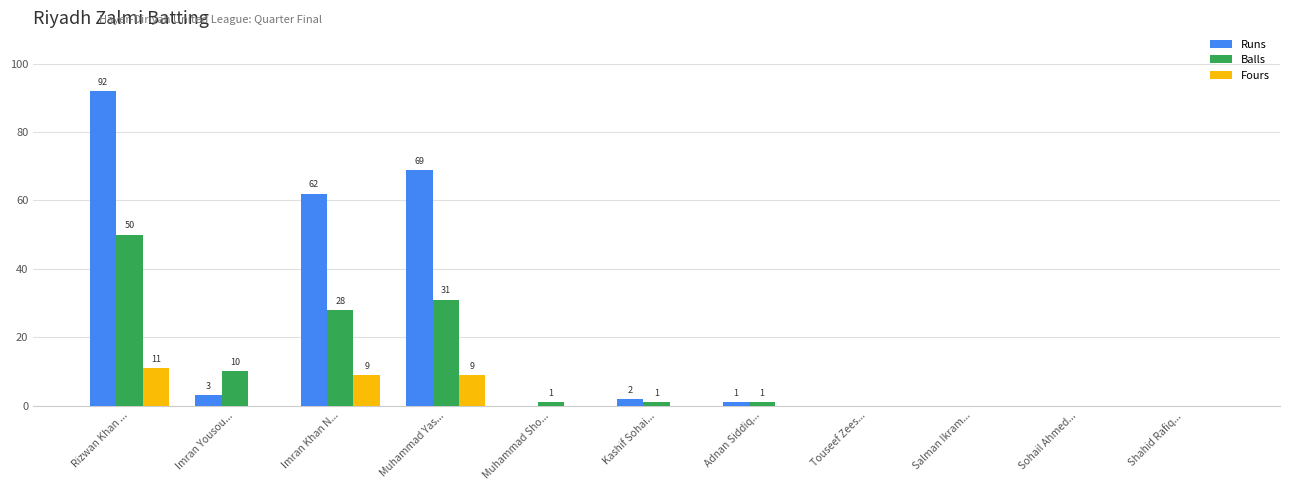

Are the bars grouped side by side (vs. stacked)?

Yes